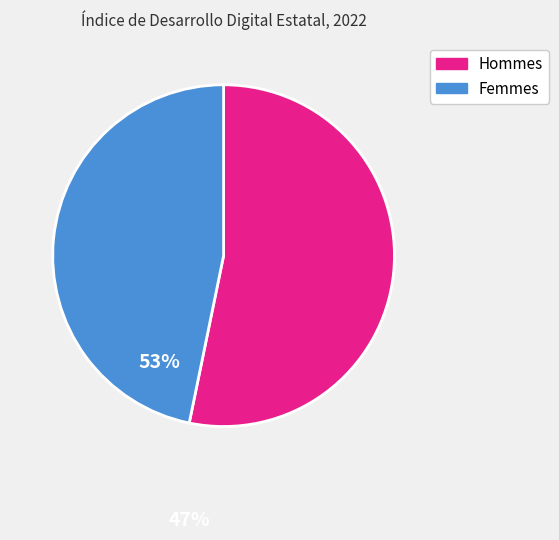

Is there any slice that represents more than half of the pie?

Yes